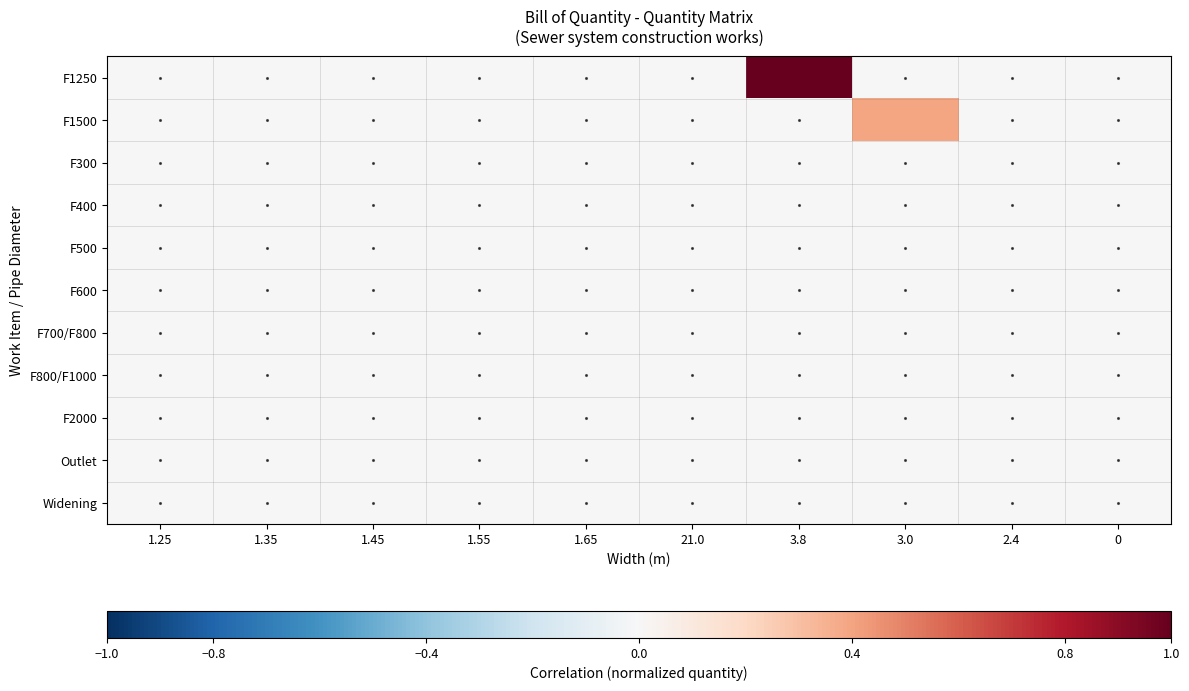

Which series has the largest range (max minus min)?

F1250